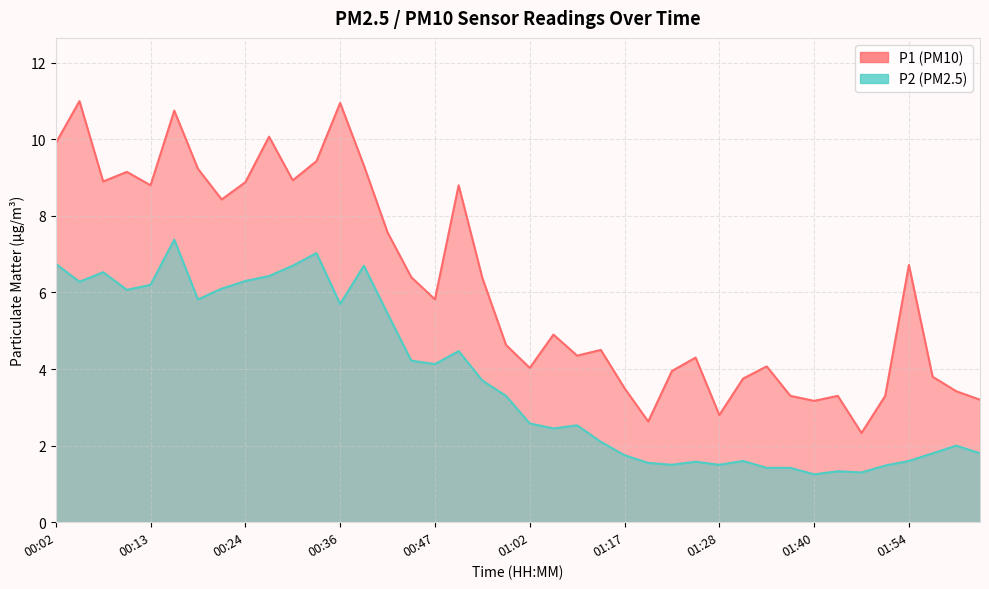

What is the sum of the P2 values at 01:11 and 01:05?

5.0